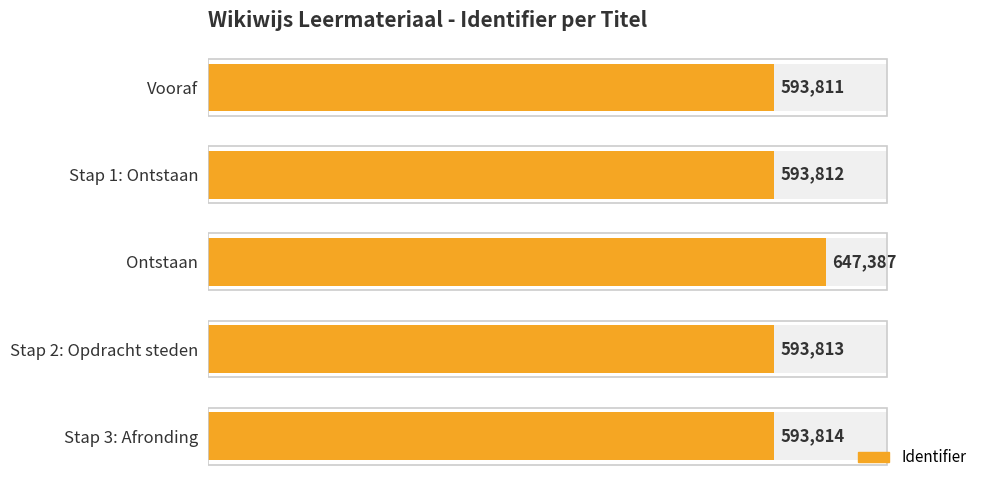

Reading left to right, list all the values displayed in this chart.

593811	593812	647387	593813	593814